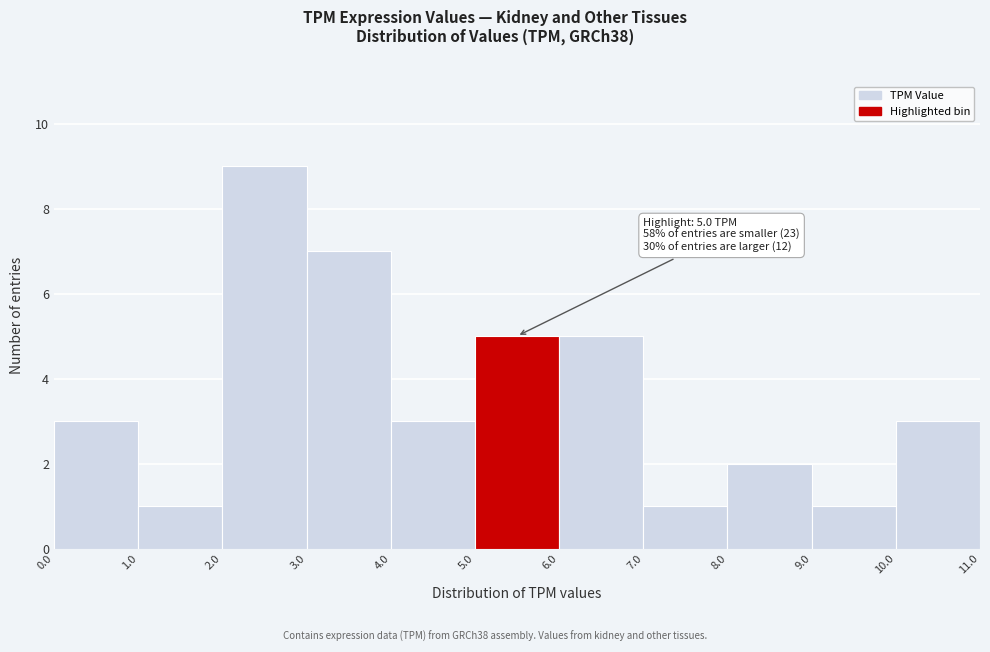

Over which range of the x-axis is the bar tallest?

2.0 to 3.0